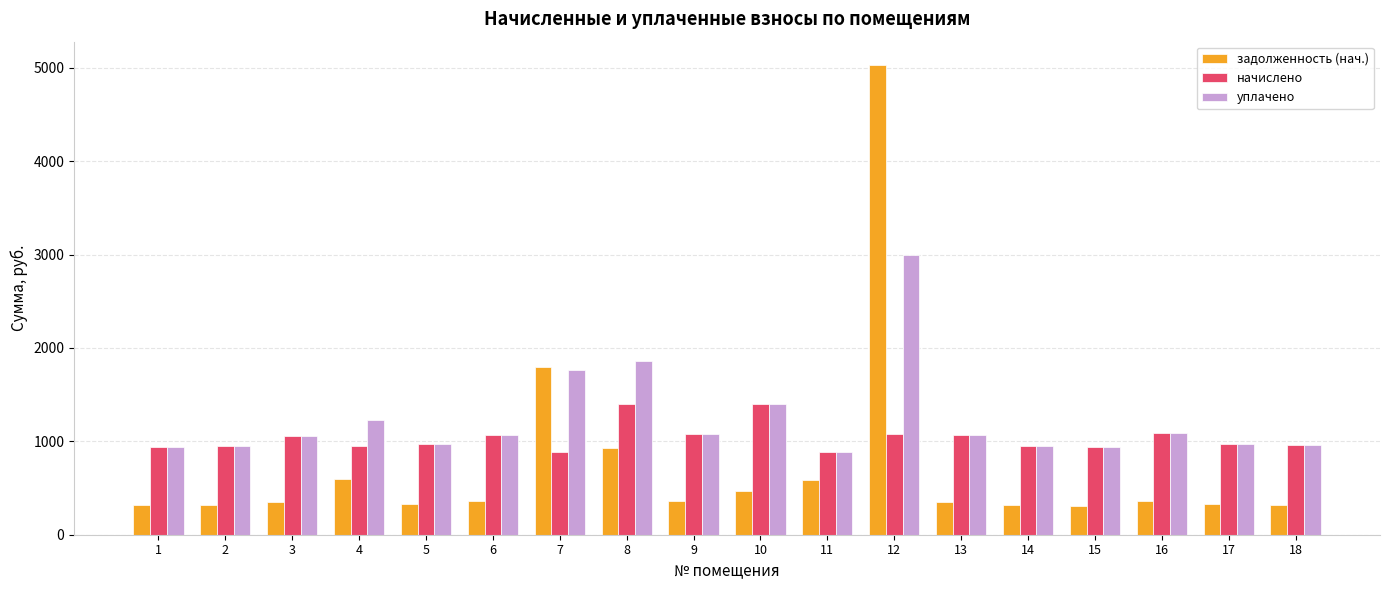

Is it true that уплачено equals 1270.3 at 5?

False